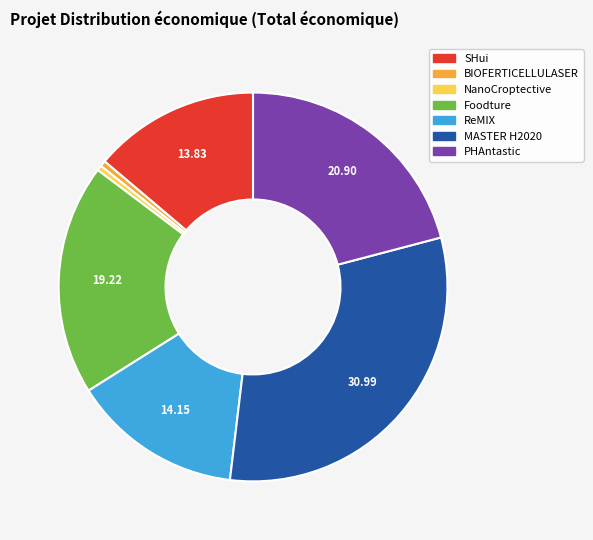

Which has a higher value, Foodture or BIOFERTICELLULASER?

Foodture